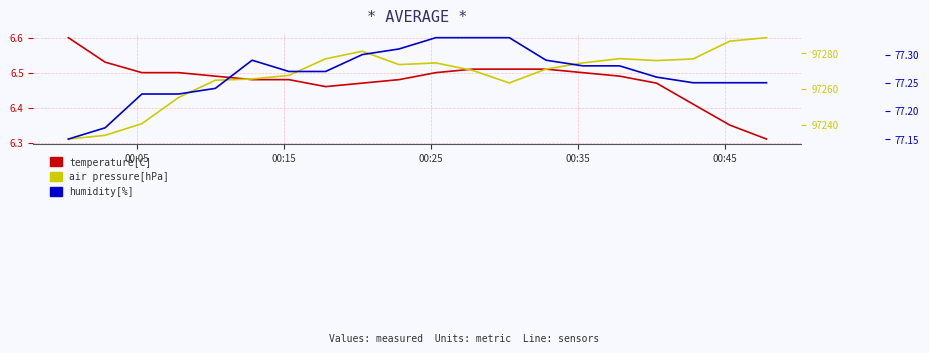

True or false: air pressure[hPa] and humidity[%] cross at least once.

False